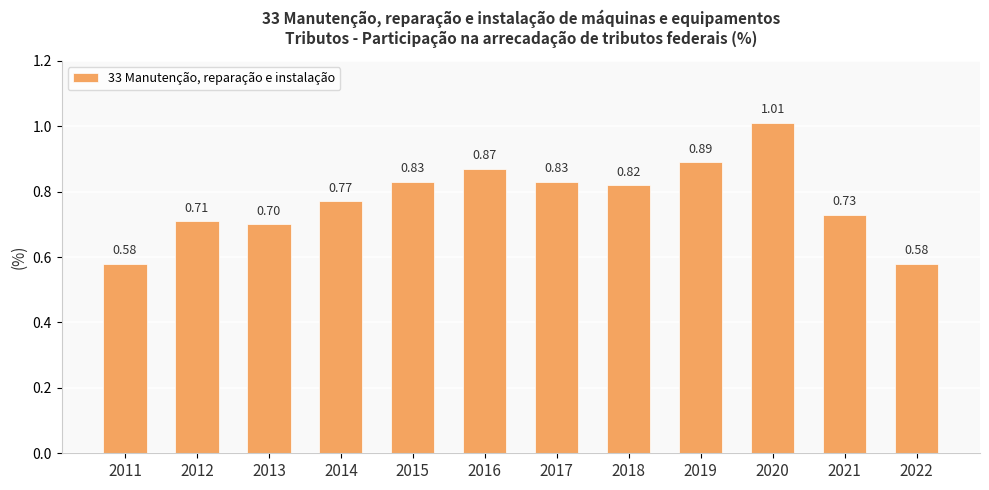

What is the sum of all values?

9.3